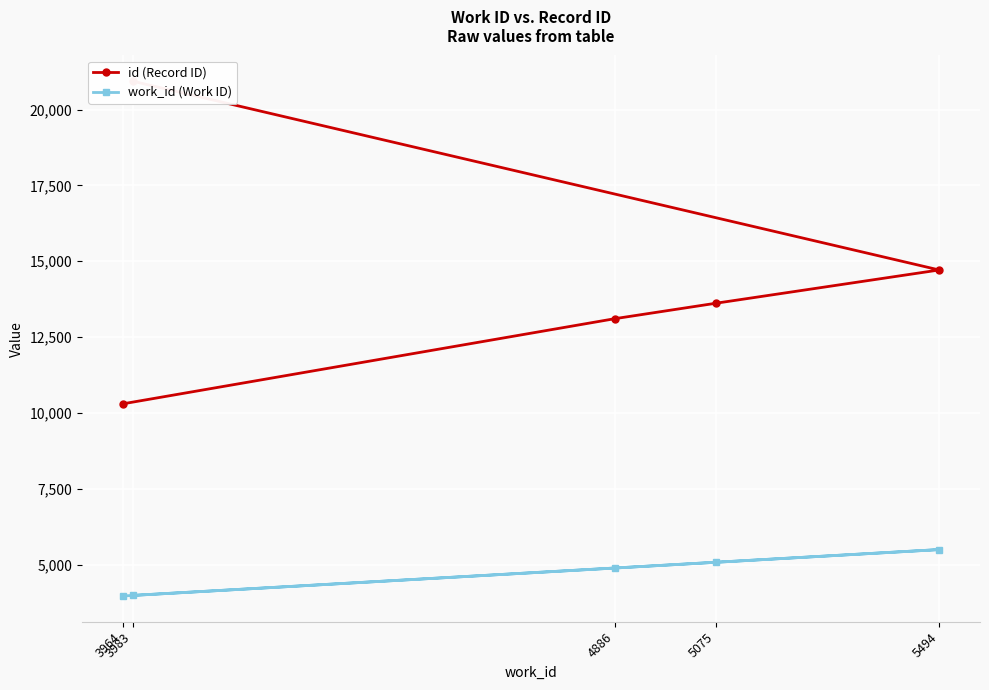

What is the difference between the highest and lowest values at 3964?

6334